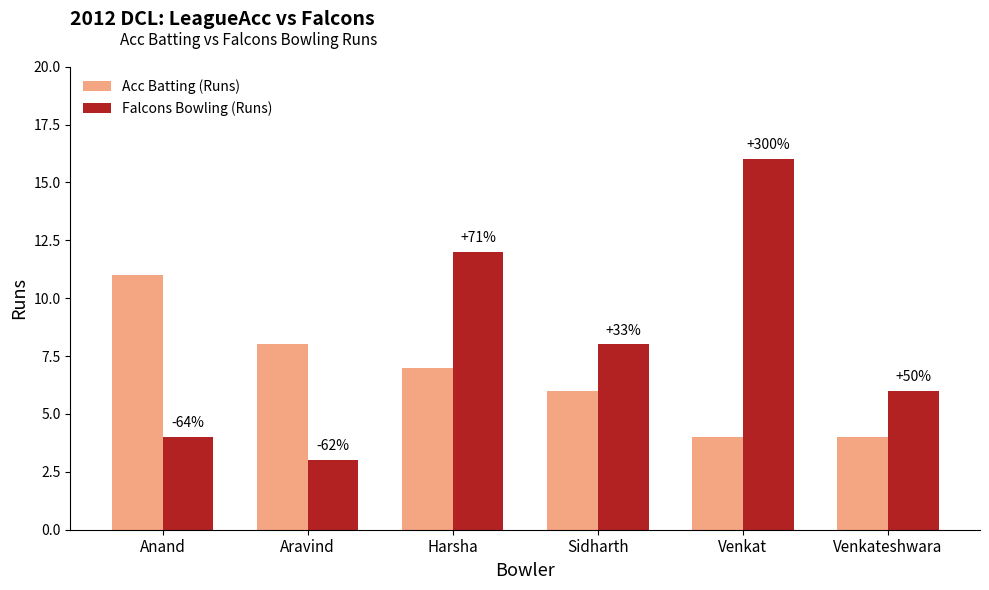

The value of Acc Batting (Runs) at Aravind is 12. True or false?

False